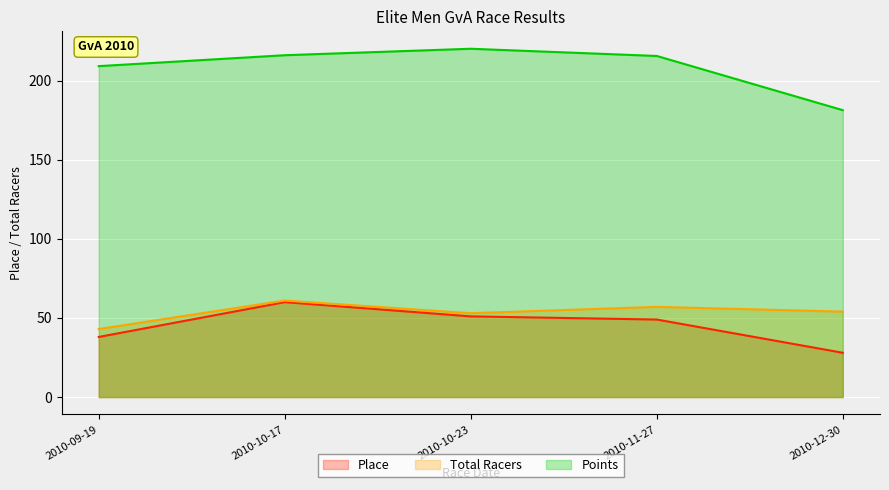

At which label does Points reach its minimum?

2010-12-30